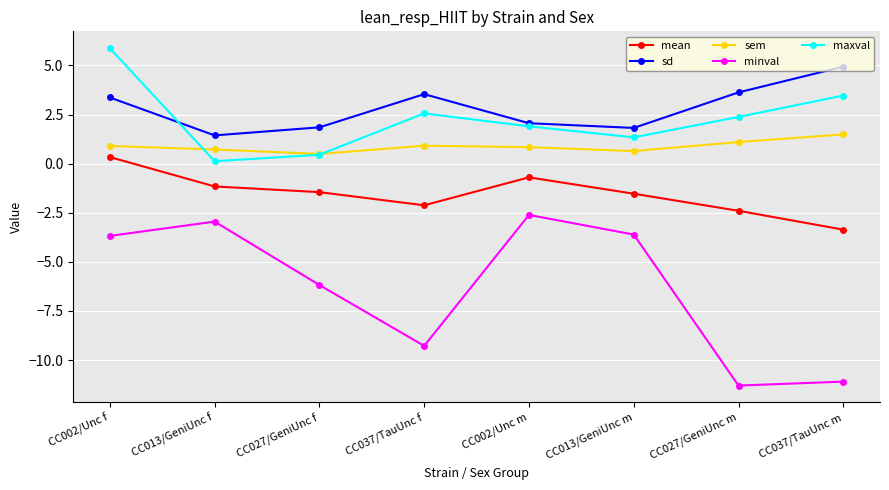

In sem, how many points are lower than both neighbors (excluding endpoints)?

2